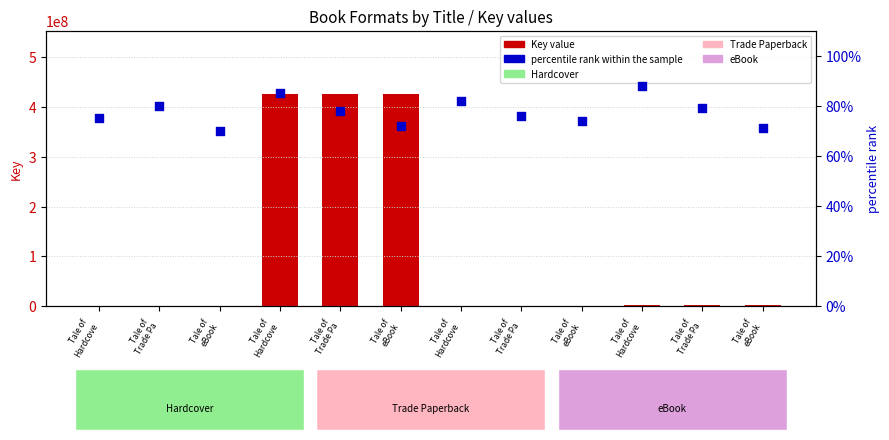

Which series has the widest spread of Y values?

Key value